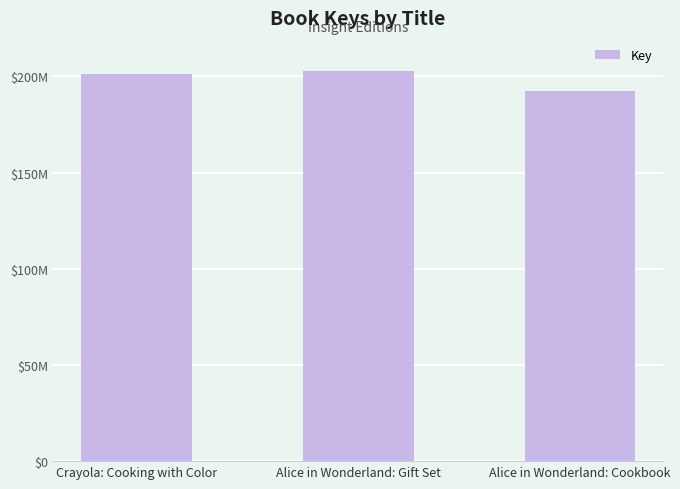

Rank the categories by value from lowest to highest.

Alice in Wonderland: Cookbook, Crayola: Cooking with Color, Alice in Wonderland: Gift Set